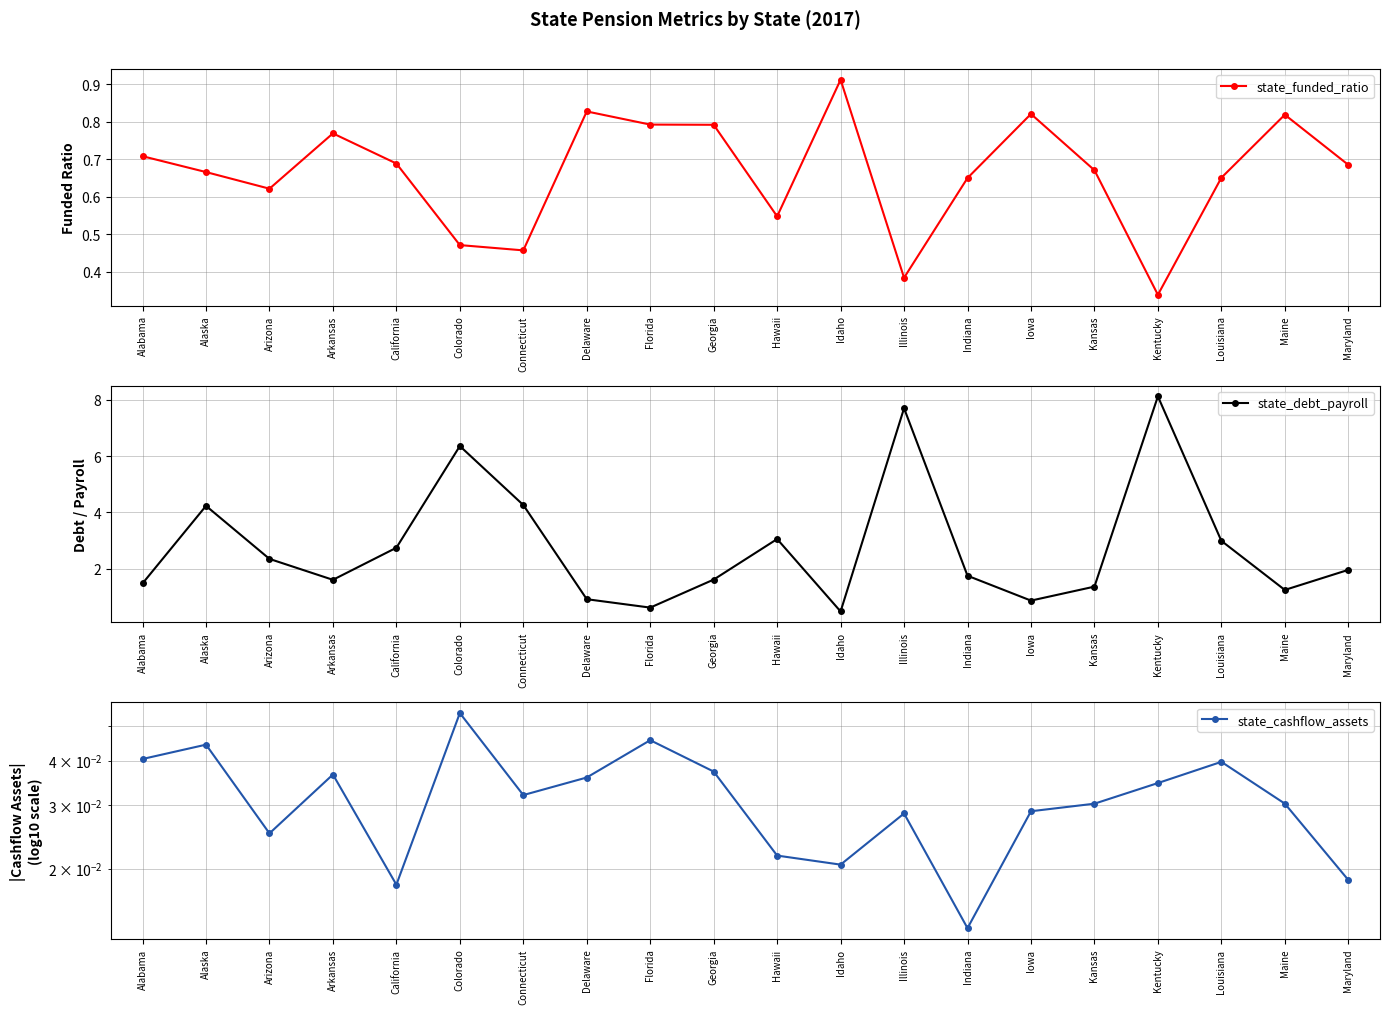

Reading left to right, extract all data points from this chart.

state_funded_ratio: 0.7	0.7	0.6	0.8	0.7	0.5	0.5	0.8	0.8	0.8	0.5	0.9	0.4	0.7	0.8	0.7	0.3	0.7	0.8	0.7
state_debt_payroll: 1.5	4.2	2.3	1.6	2.7	6.4	4.3	0.9	0.6	1.6	3.1	0.5	7.7	1.7	0.9	1.4	8.1	3.0	1.2	2.0
state_cashflow_assets: 0.0	0.0	0.0	0.0	0.0	0.1	0.0	0.0	0.0	0.0	0.0	0.0	0.0	0.0	0.0	0.0	0.0	0.0	0.0	0.0